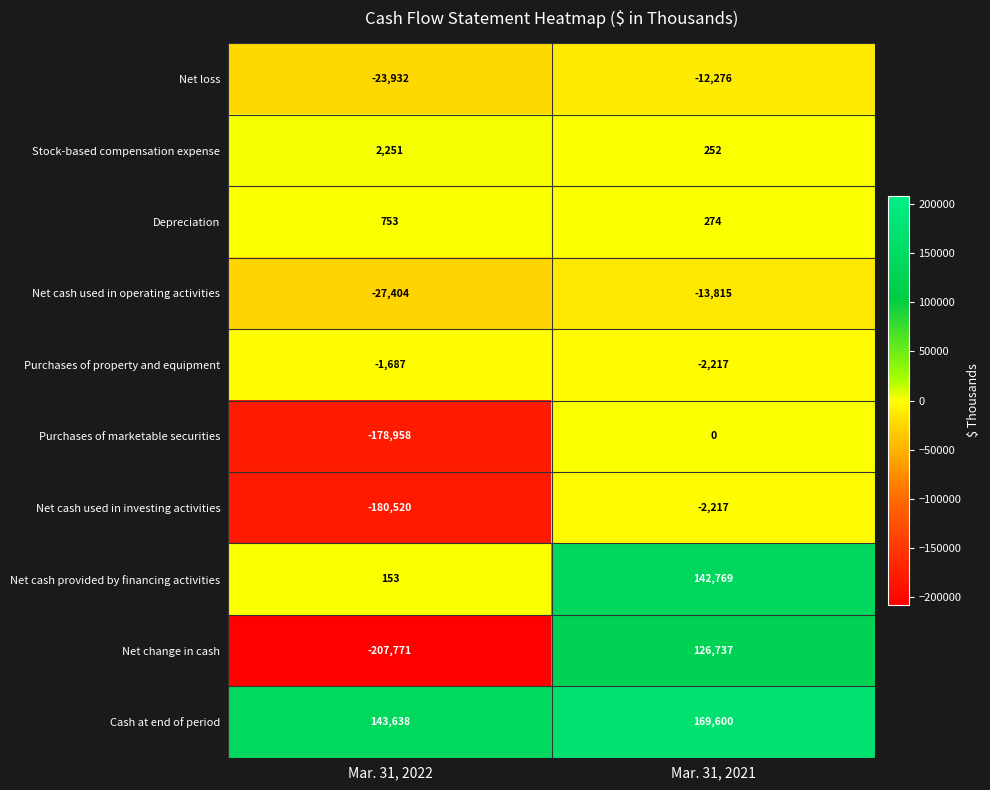

How many distinct data groups are displayed?

10